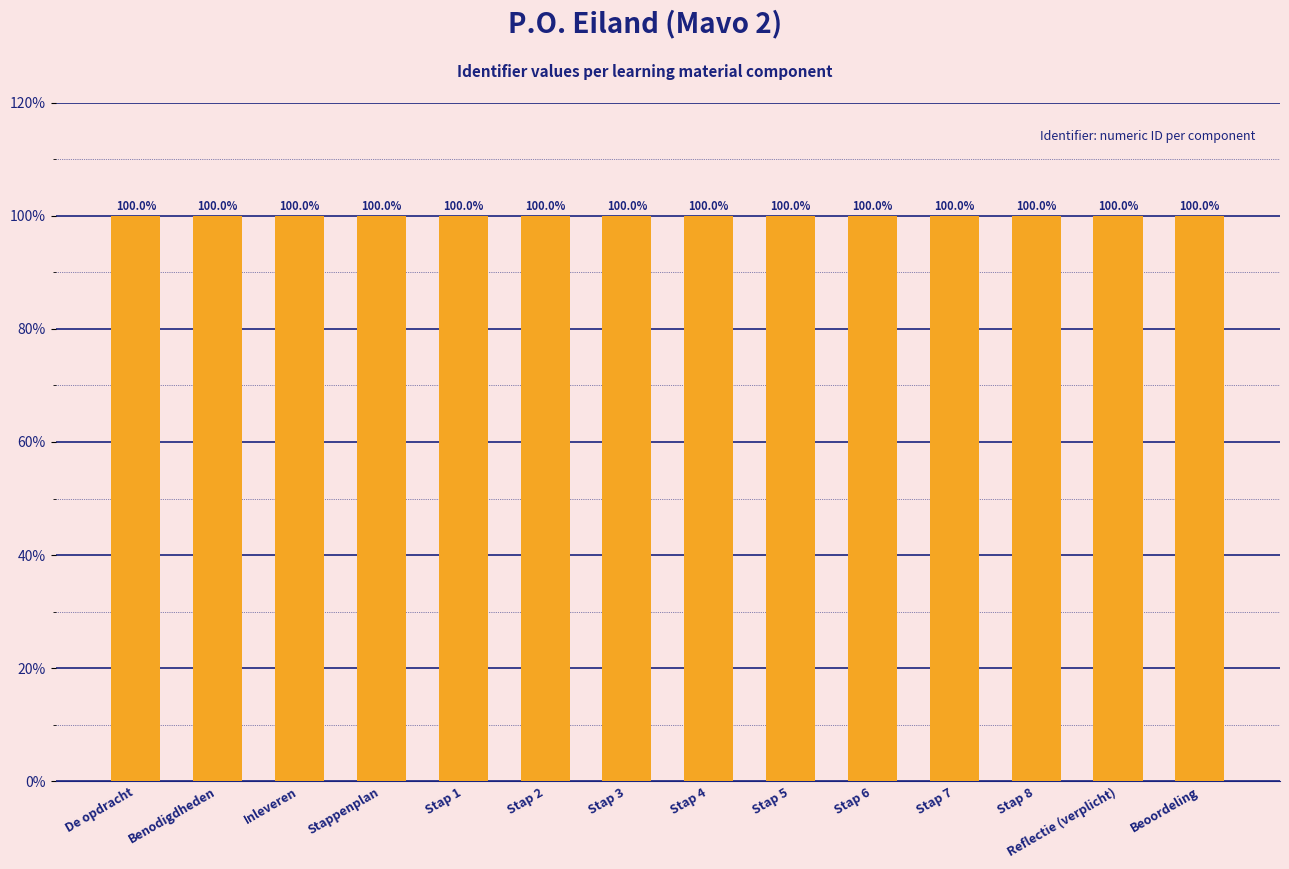

How many bars are there in total?

14